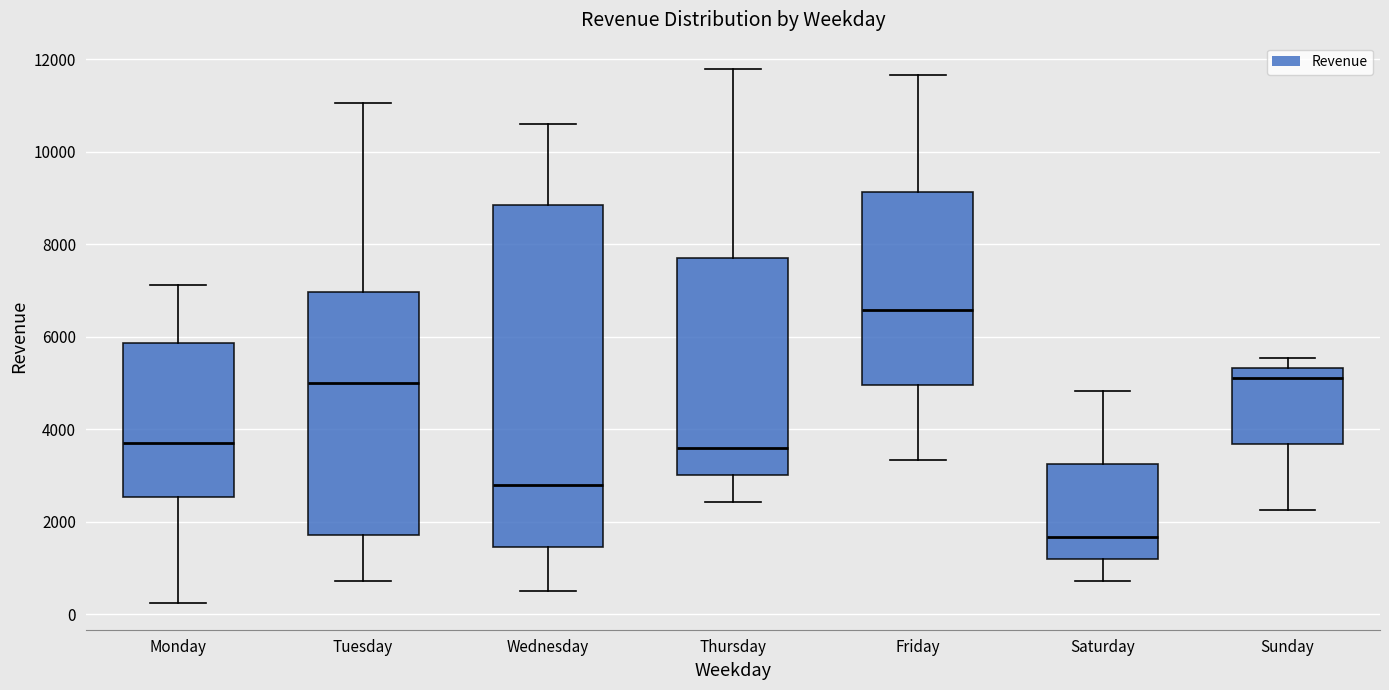

Which box has the highest median line?

Friday